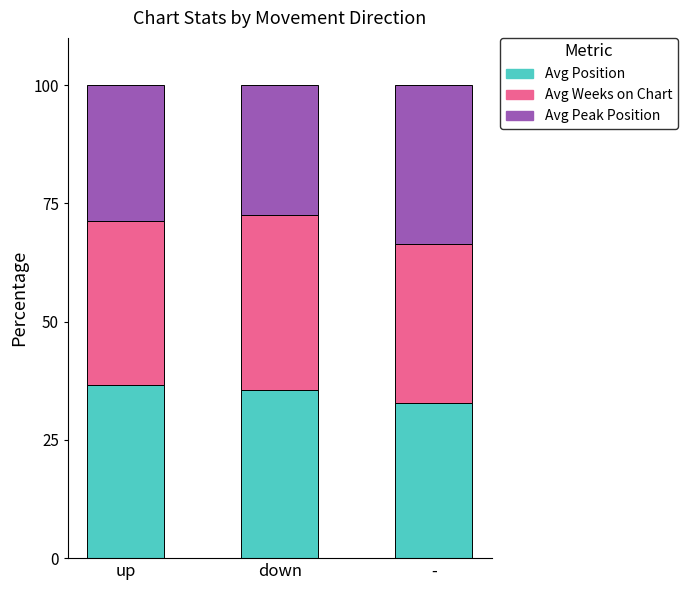

What is the minimum value for Avg Position?

32.7